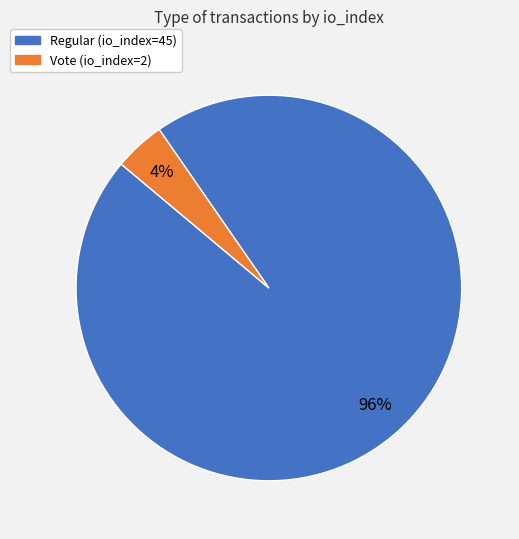

To the nearest percent, what percentage of the pie is Vote (io_index=2)?

4%